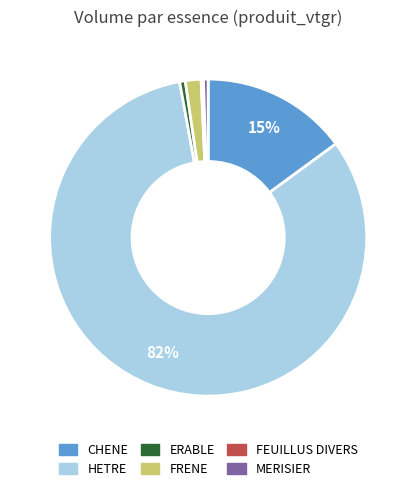

Is it true that FRENE is 16% of the pie?

False